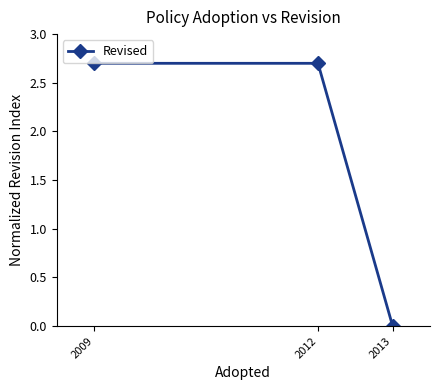

Reading left to right, extract all data points from this chart.

2009=2.7	2012=2.7	2013=0.0